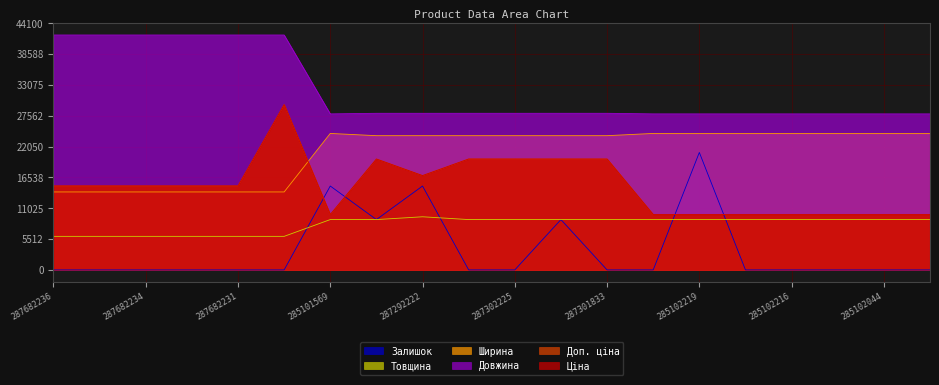

True or false: Товщина has more than 0 points higher than both neighbors.

True